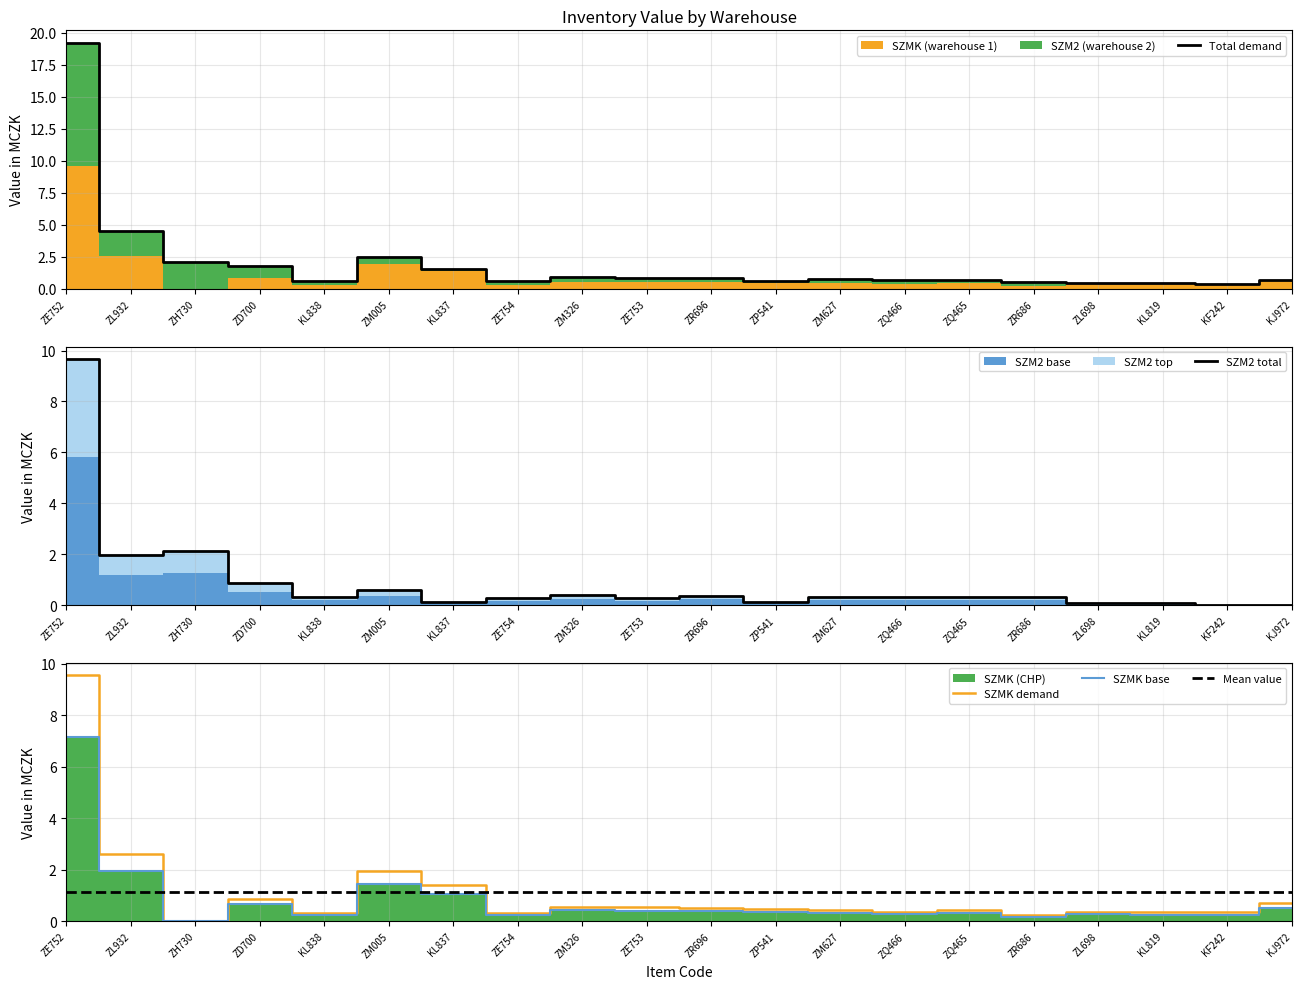

Reading right to left, transcribe all the data shown in this chart.

SZM2: KJ972=0.0	KF242=0.0	KL819=0.1	ZL698=0.1	ZR686=0.3	ZQ465=0.3	ZQ466=0.3	ZM627=0.3	ZP541=0.1	ZR696=0.4	ZE753=0.3	ZM326=0.4	ZE754=0.3	KL837=0.1	ZM005=0.6	KL838=0.3	ZD700=0.9	ZH730=2.1	ZL932=2.0	ZE752=9.7
SZMK: KJ972=0.5	KF242=0.3	KL819=0.3	ZL698=0.3	ZR686=0.2	ZQ465=0.3	ZQ466=0.3	ZM627=0.3	ZP541=0.4	ZR696=0.4	ZE753=0.4	ZM326=0.4	ZE754=0.2	KL837=1.1	ZM005=1.5	KL838=0.2	ZD700=0.7	ZH730=0.0	ZL932=2.0	ZE752=7.2